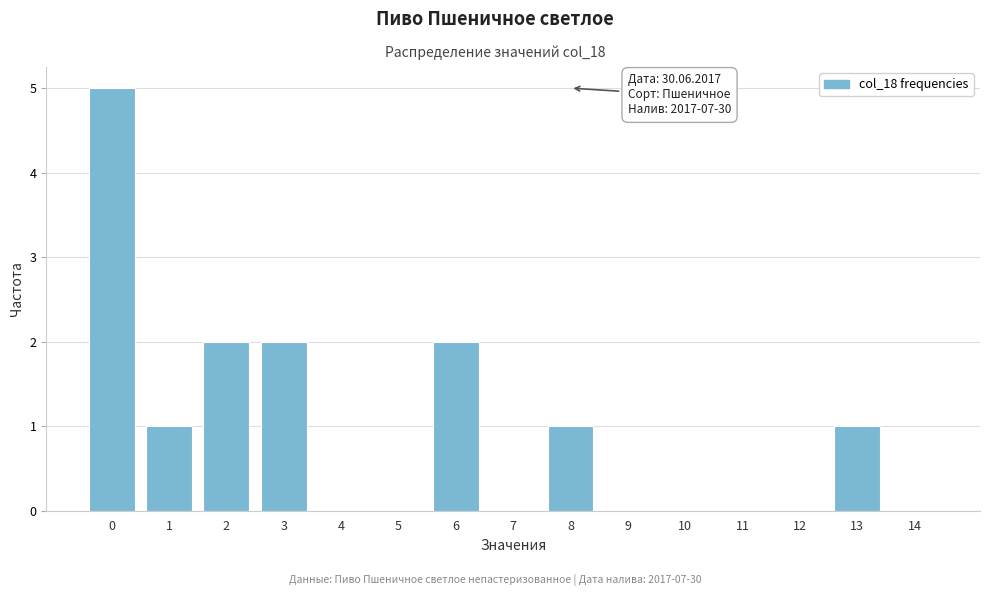

Reading left to right, what are all the values shown in this chart?

0=5	1=1	2=2	3=2	4=0	5=0	6=2	7=0	8=1	9=0	10=0	11=0	12=0	13=1	14=0